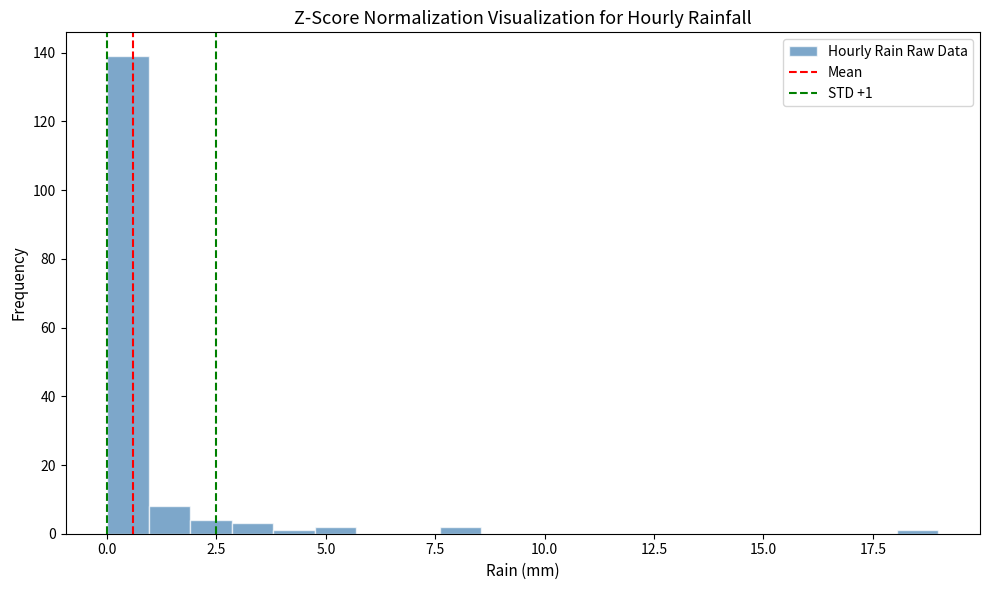

Around what value on the x-axis is the tallest bar? Give the approximate position of its centre, as read against the axis.

0.5